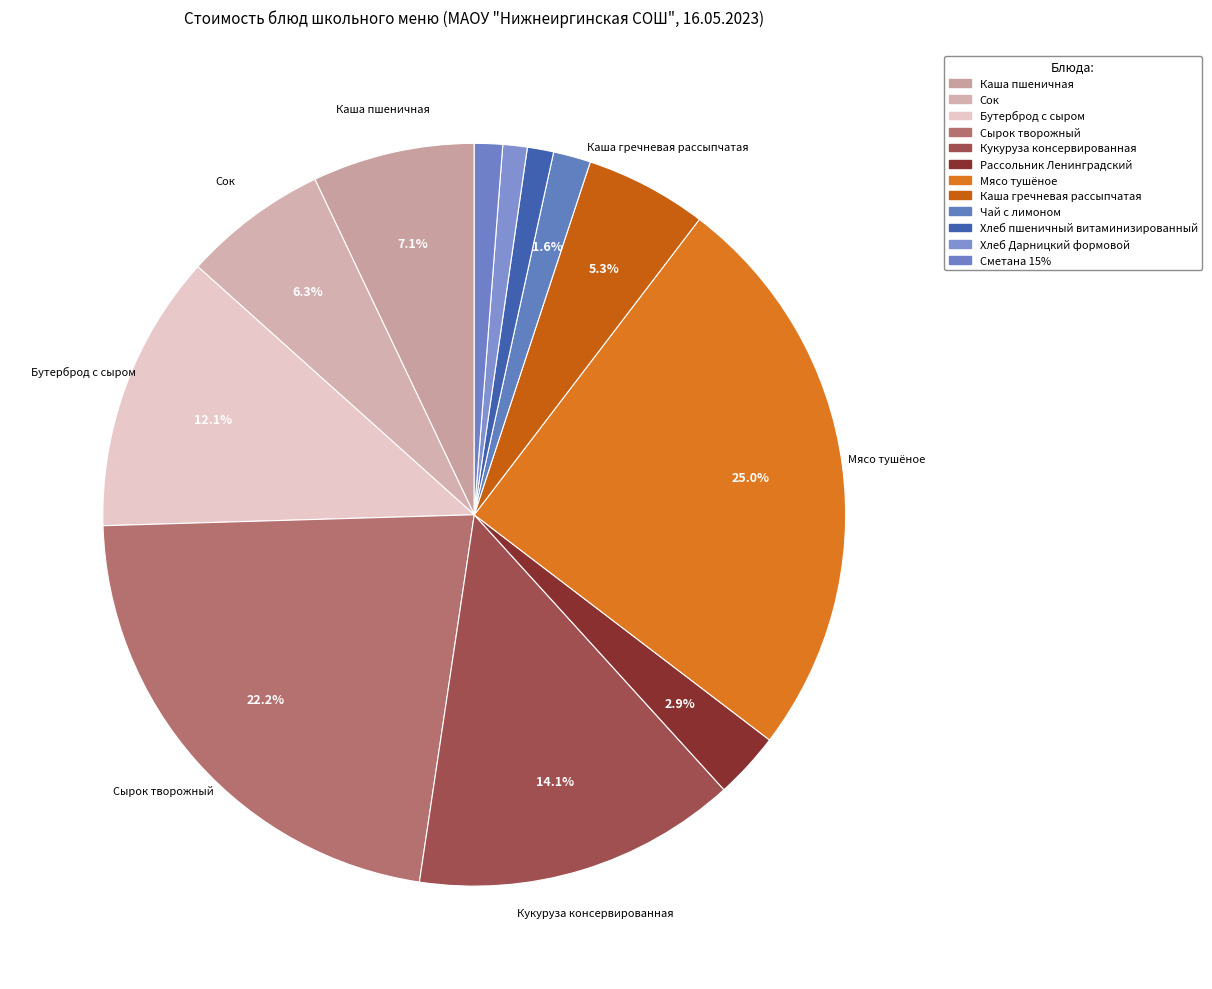

How many slices are in this pie chart?

12